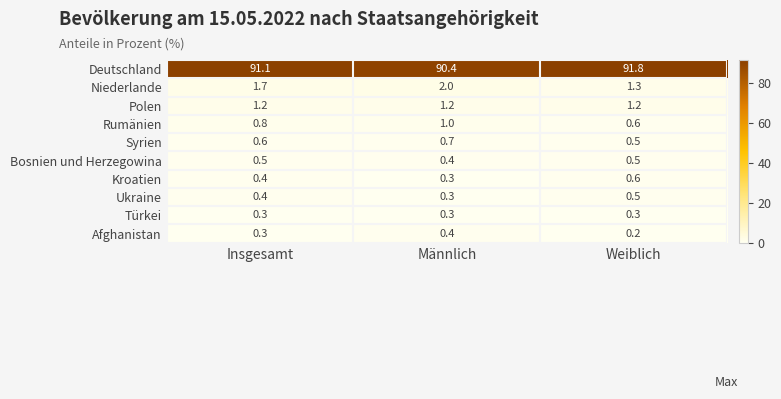

Where is Syrien nearest to the value 0?

Weiblich